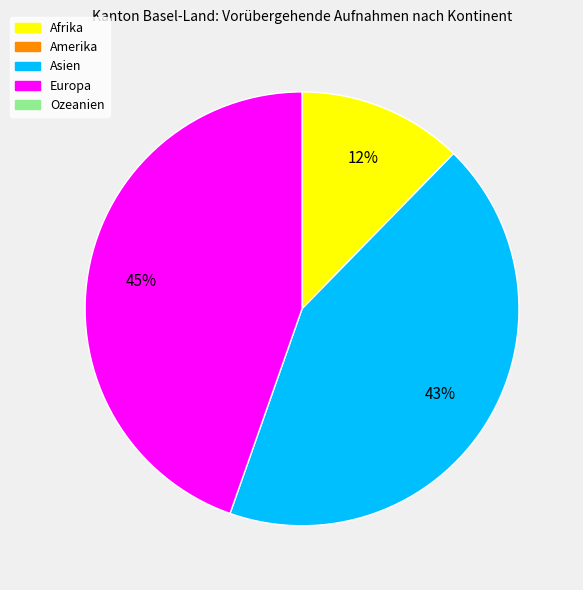

To the nearest percent, what is the average slice percentage?

33%